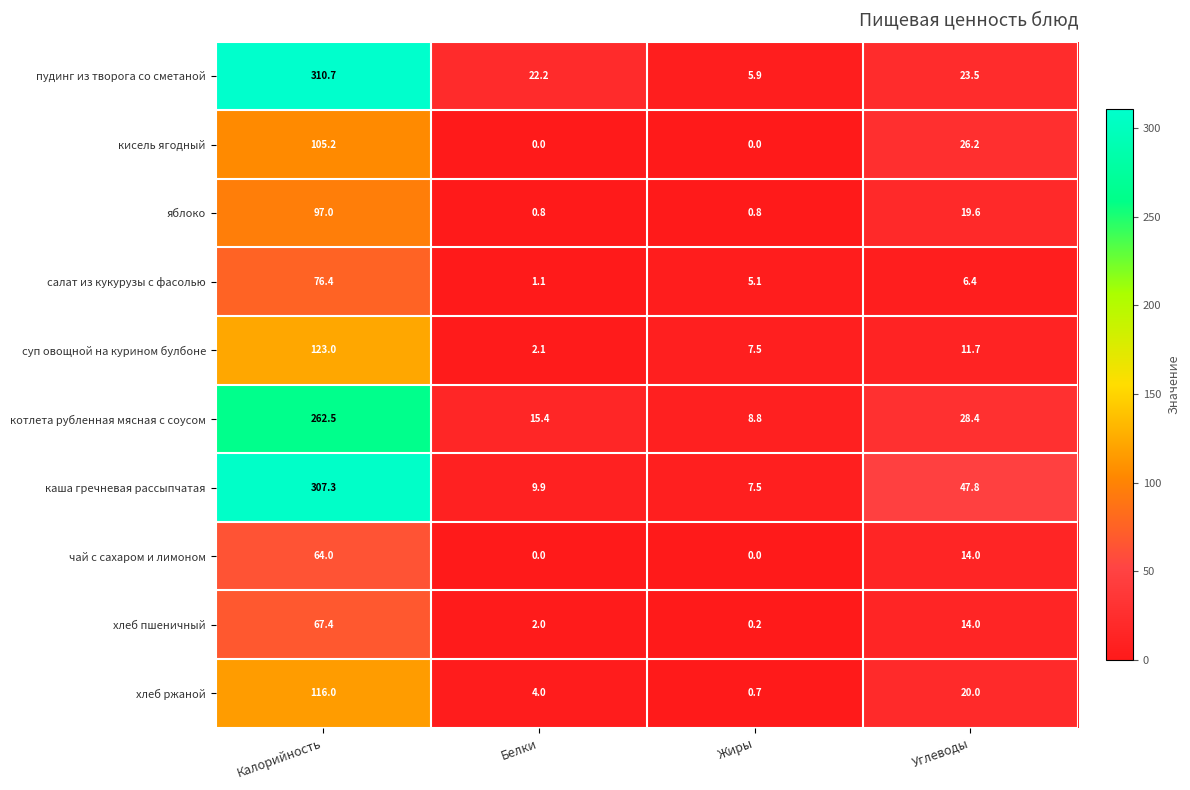

What is the greatest value displayed?

310.7